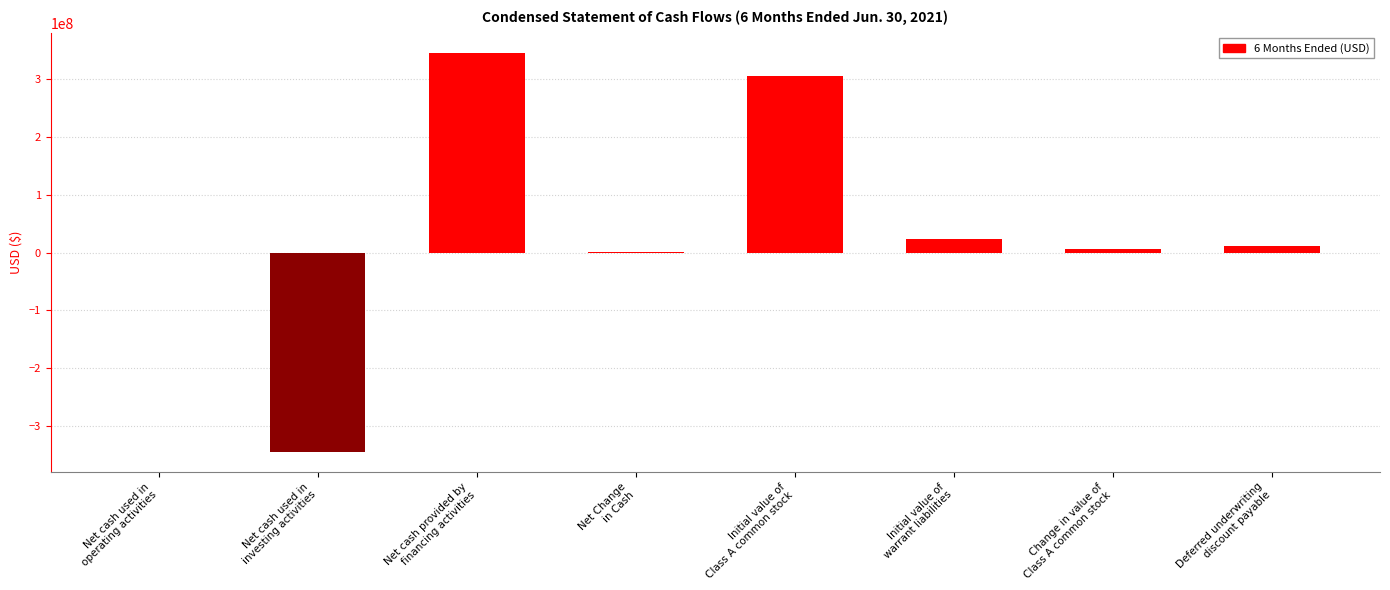

What is the change in value from Net cash used in
investing activities to Initial value of
Class A common stock?

+650234320